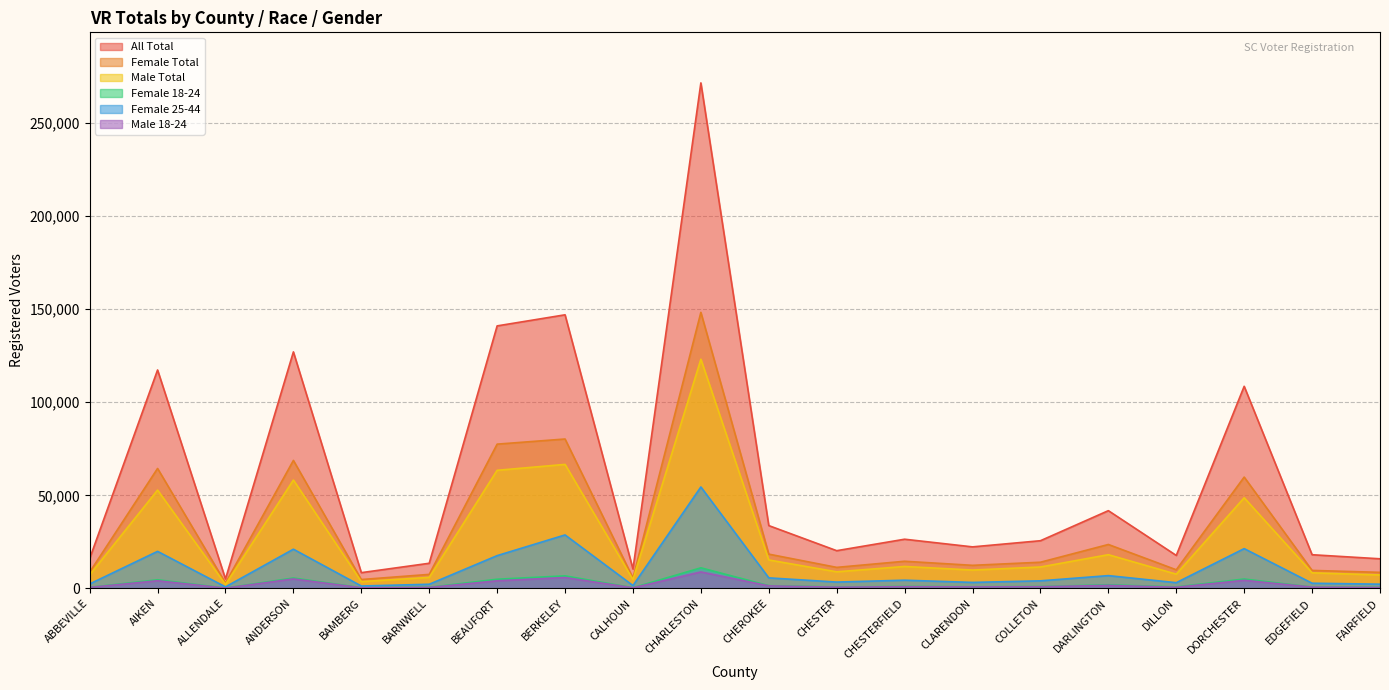

Which category has the highest value across all series?

CHARLESTON